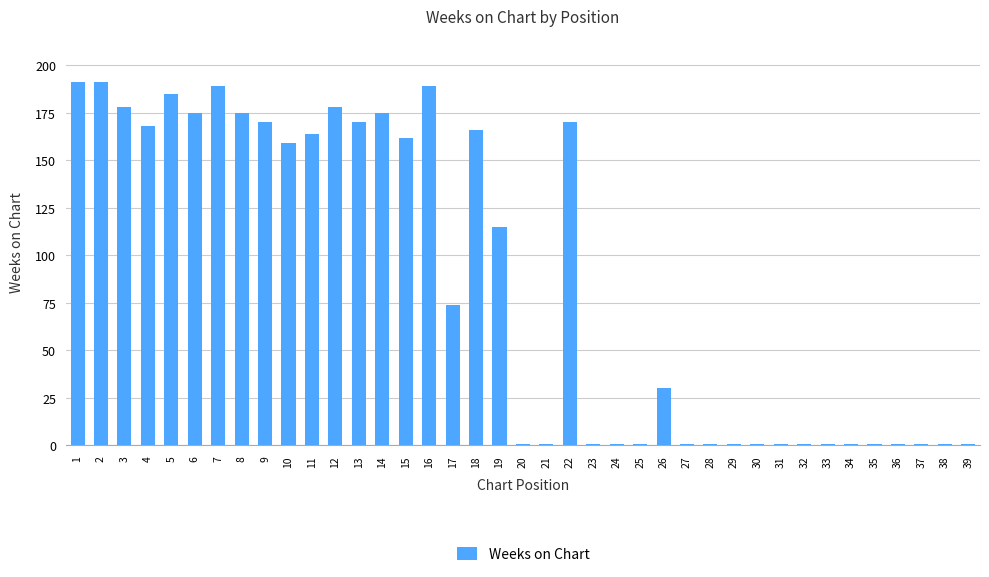

What is the maximum value shown in the chart?

191